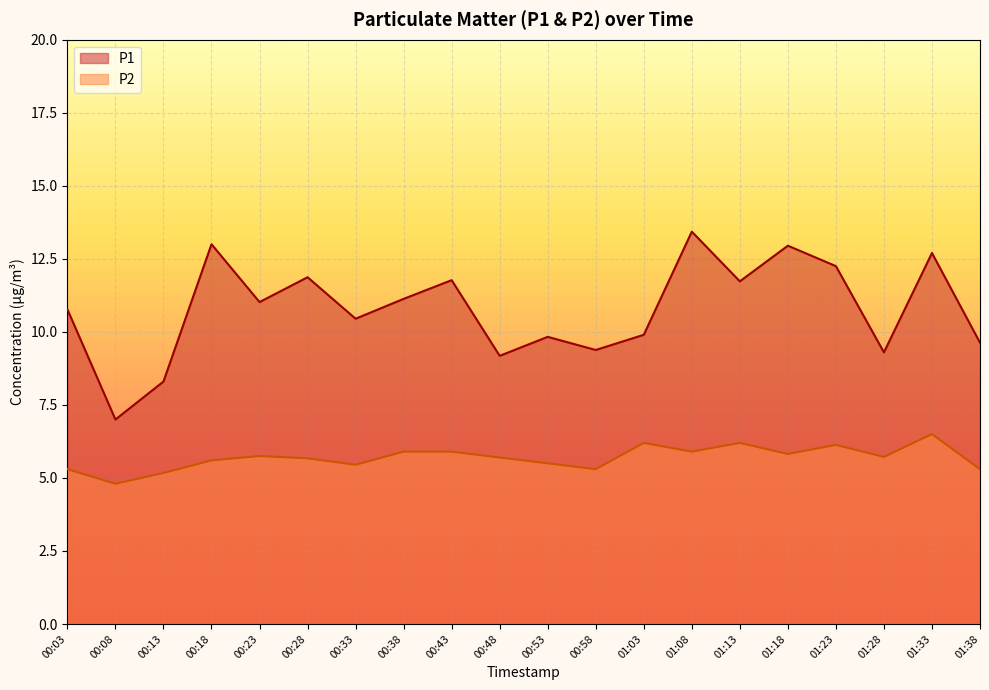

Where is P1 nearest to the value 10?

01:03